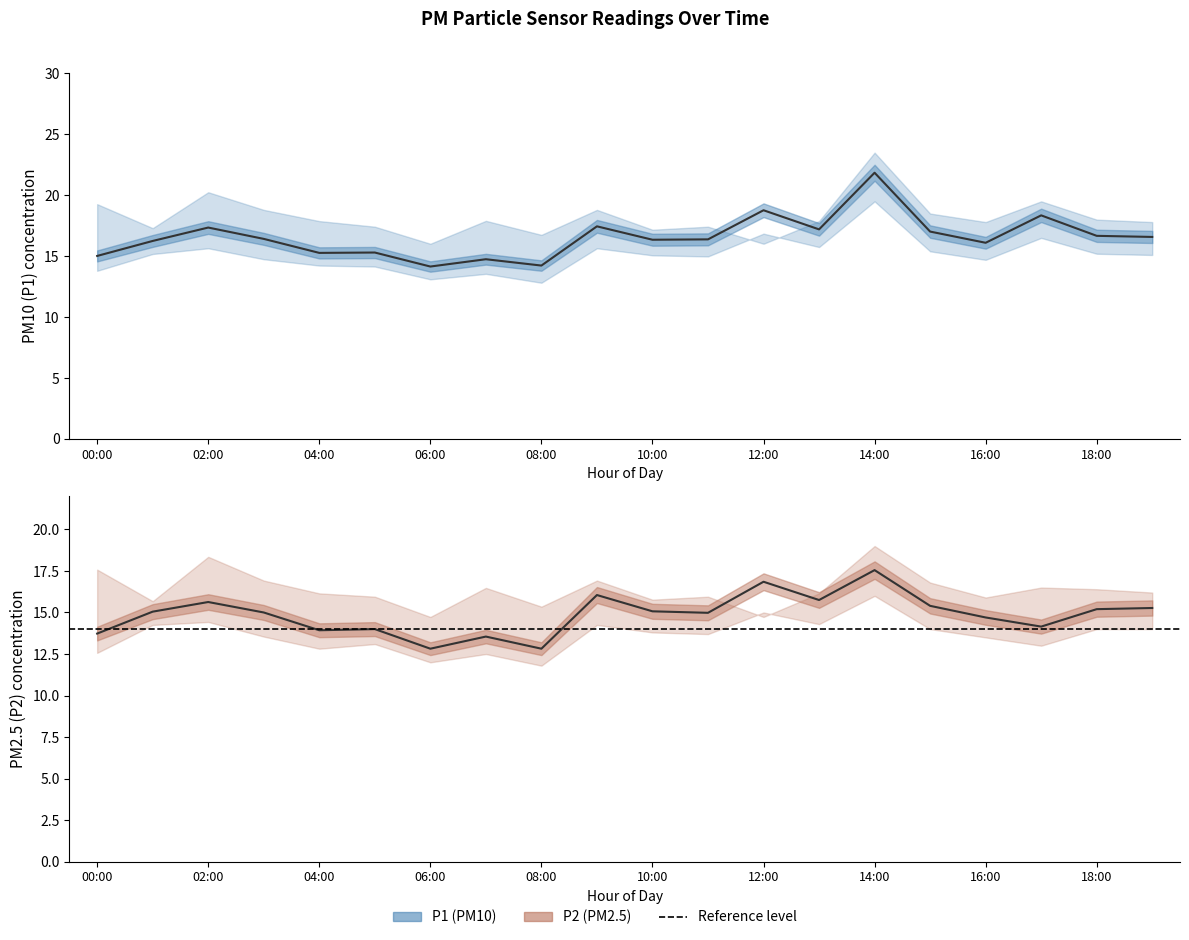

List the series in order of their peak value, lowest first.

P2_lower, P2, P2_upper, P1_lower, P1, P1_upper